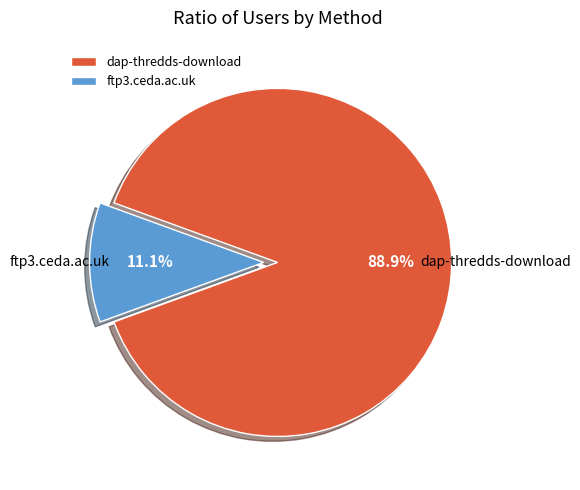

Is there a majority slice in this chart?

Yes